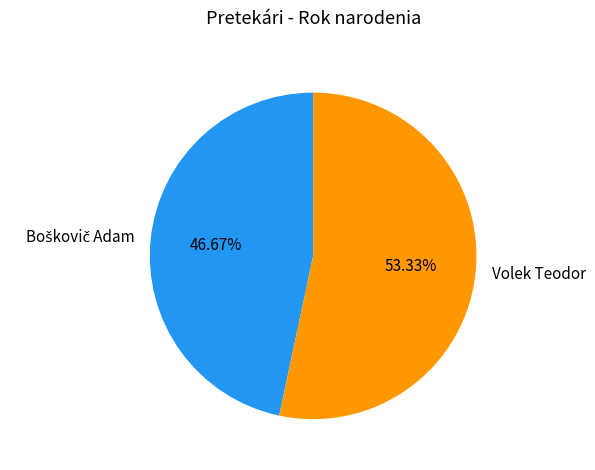

To the nearest percent, what is the average slice percentage?

50%